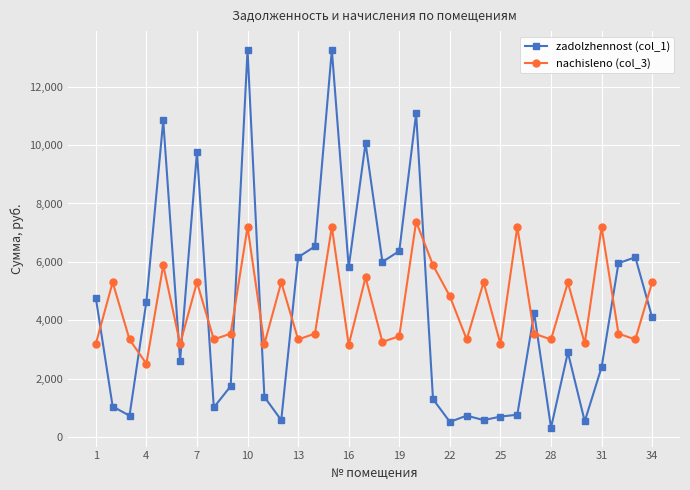

What is the value of the nachisleno (col_3) point at the 9th from the left?

3549.6